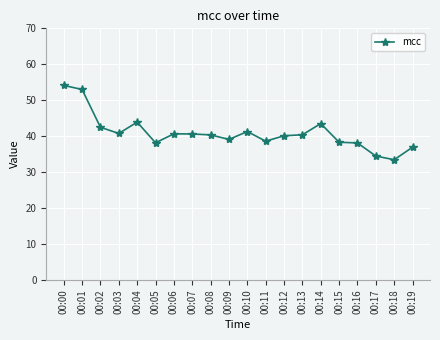

At which label does the data first exceed 40?

00:00